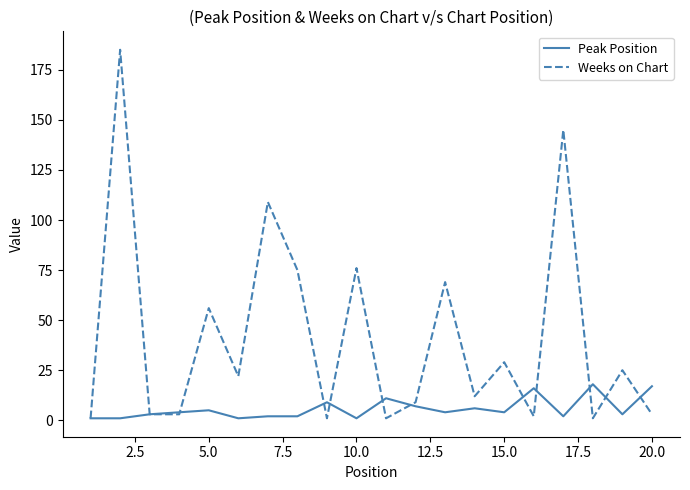

Rank the series by their maximum value, from highest to lowest.

Weeks on Chart, Peak Position